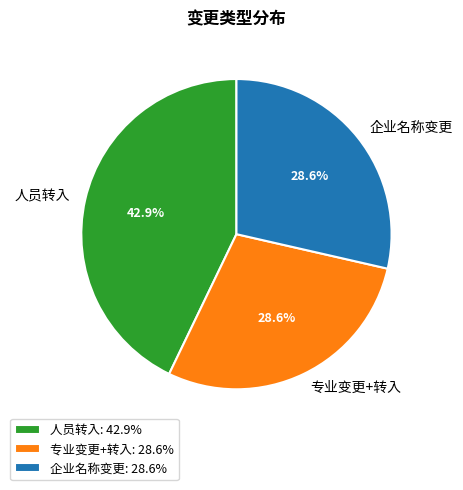

Does any single category account for the majority?

No